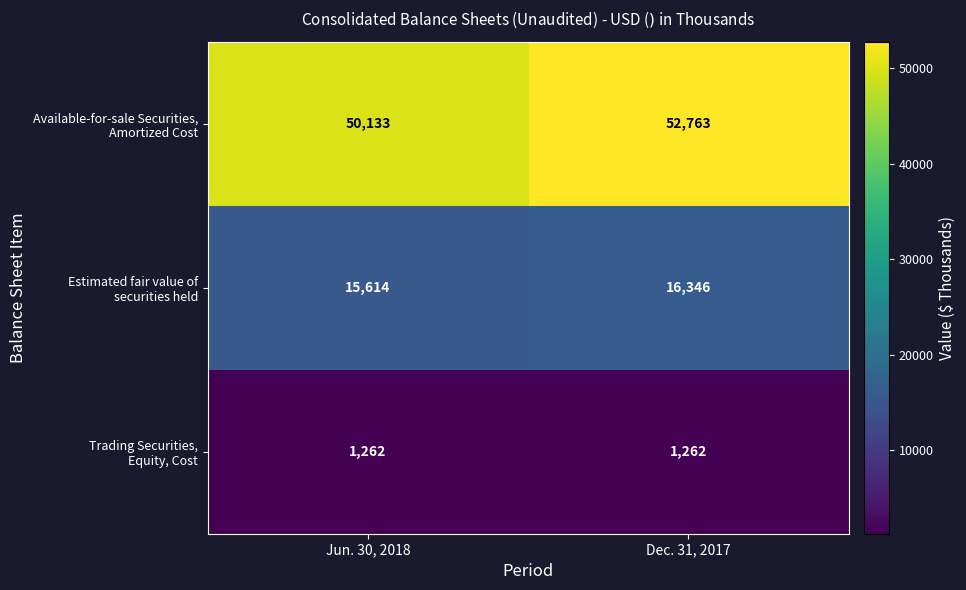

What is the minimum value shown in the chart?

1262